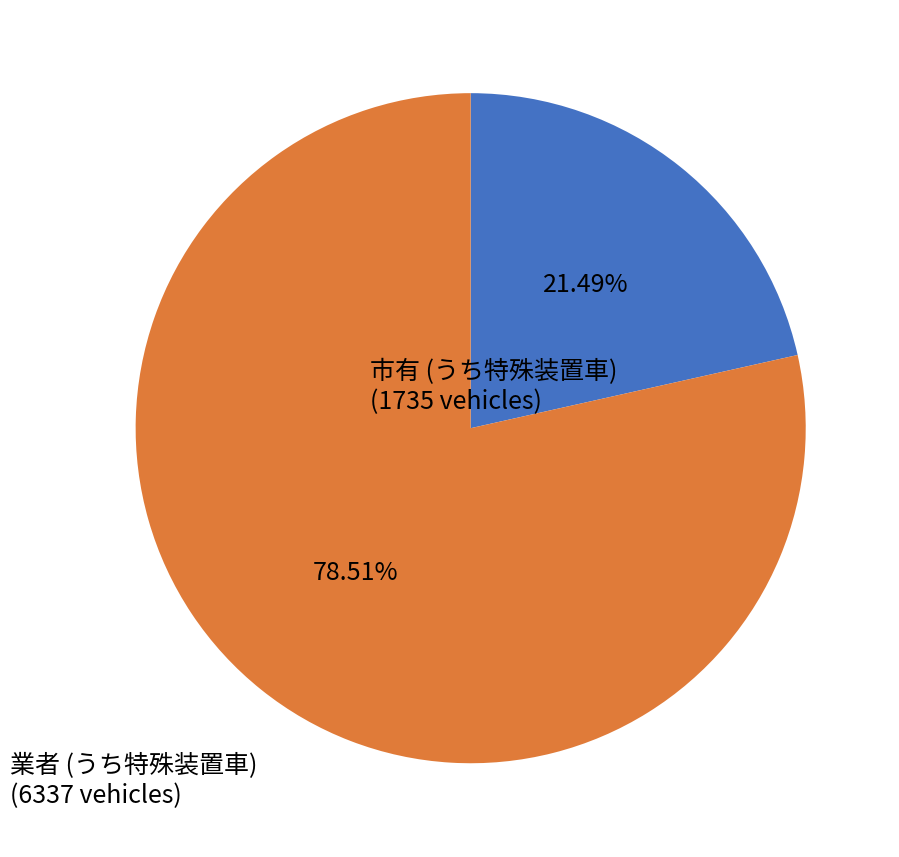

Which slice is the largest?

業者 (うち特殊装置車)